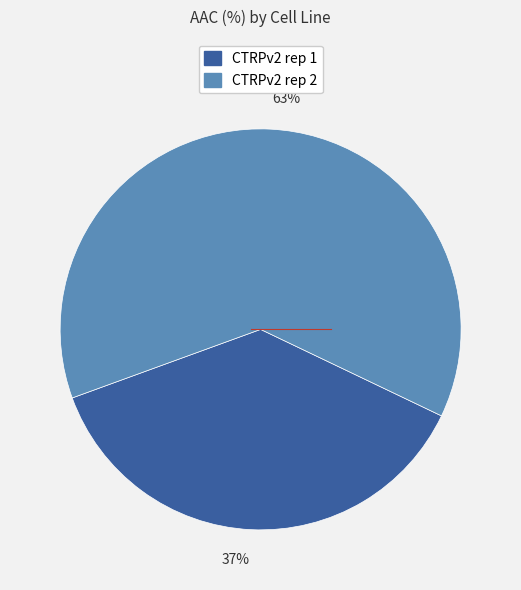

Which category has the smallest portion of the pie?

37%